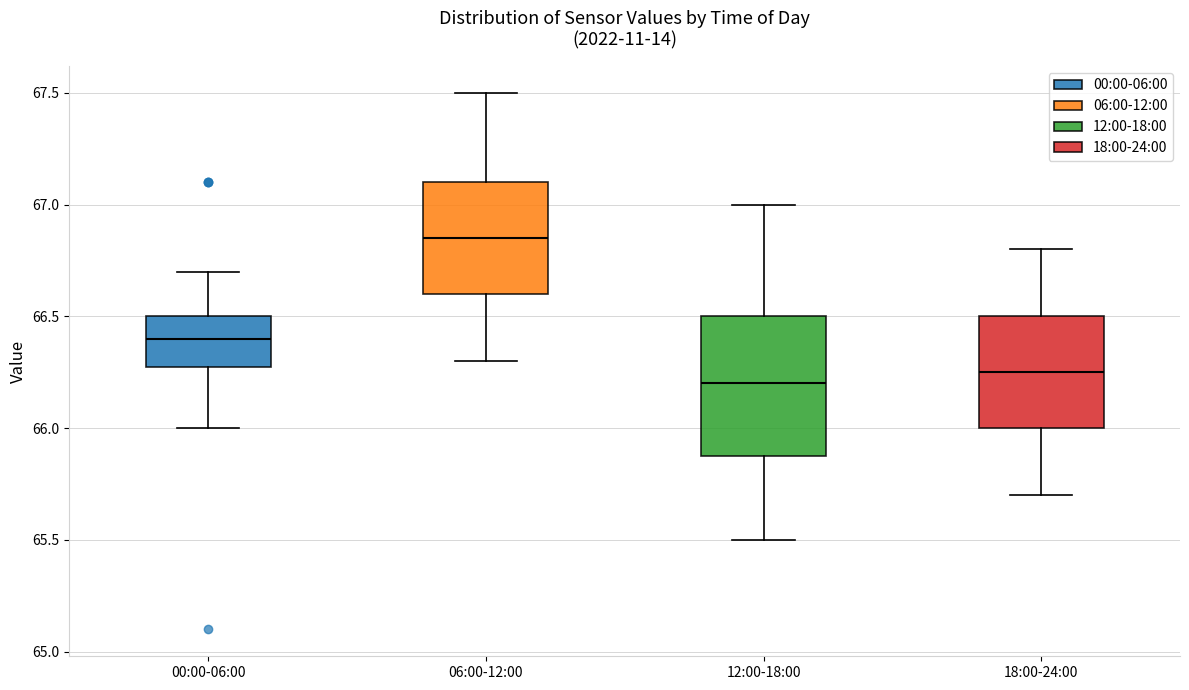

Reading left to right, transcribe this box plot: for each box, give where its median line is, the range the box spans, and where its two whiskers end, as read against the y-axis. The values are not printed on the chart, so give them approximately, as read against the axis.

00:00-06:00: median 66.40, box 66.30 to 66.50, whiskers 66.00 to 66.70
06:00-12:00: median 66.85, box 66.60 to 67.10, whiskers 66.30 to 67.50
12:00-18:00: median 66.20, box 65.90 to 66.50, whiskers 65.50 to 67.00
18:00-24:00: median 66.25, box 66.00 to 66.50, whiskers 65.70 to 66.80